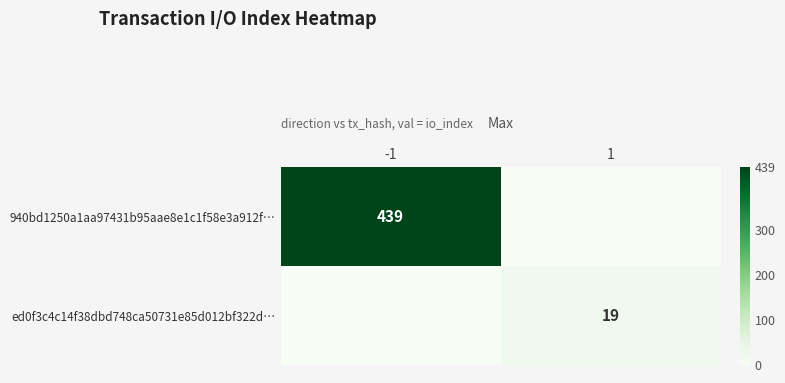

The ed0f3c4c14f38dbd748ca50731e85d012bf322d… series shows 32 at 1. True or false?

False